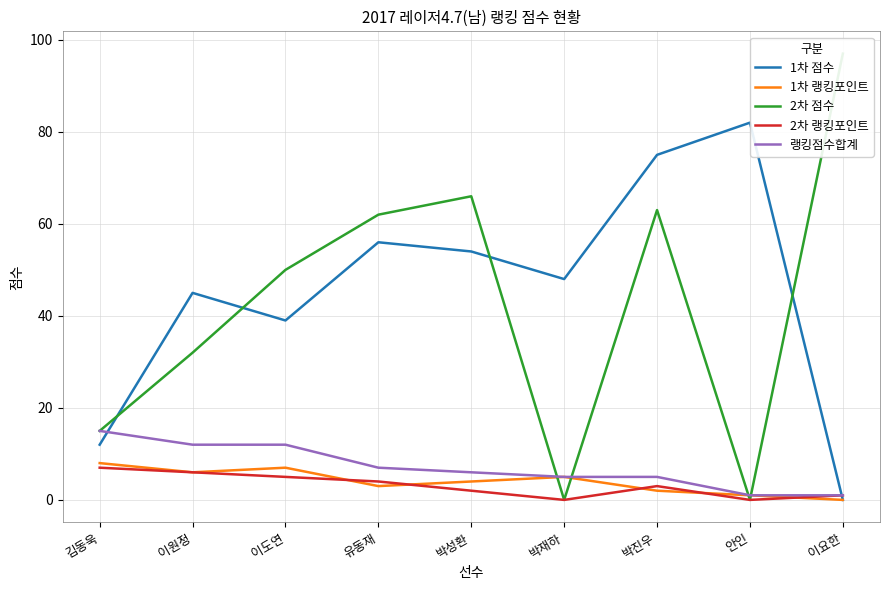

True or false: 1차 랭킹포인트 has more than 0 interior local peaks.

True